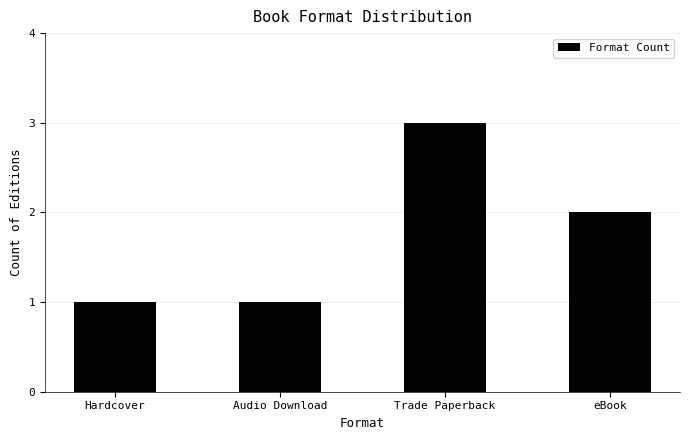

Count the number of categories in the chart.

4